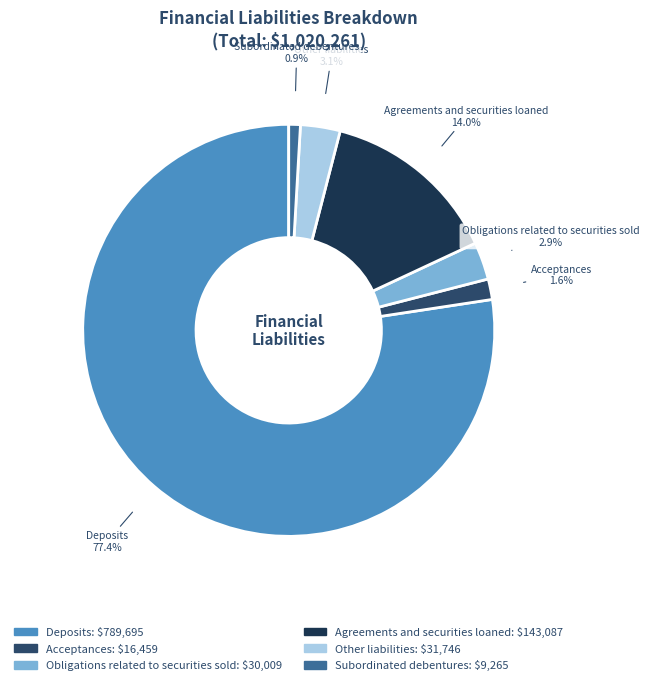

What is the largest slice in the pie chart?

Deposits